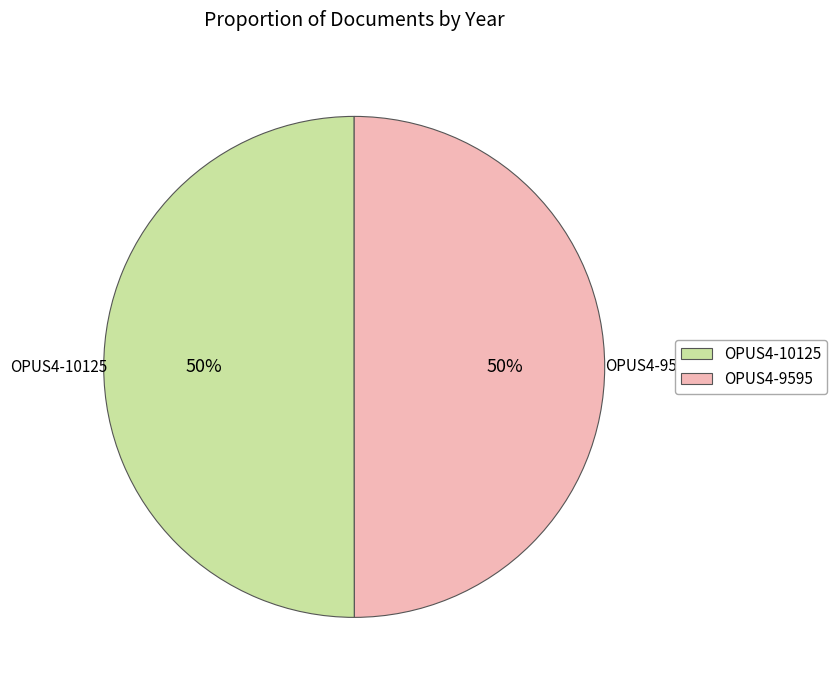

The OPUS4-10125 slice represents 37% of the pie. True or false?

False